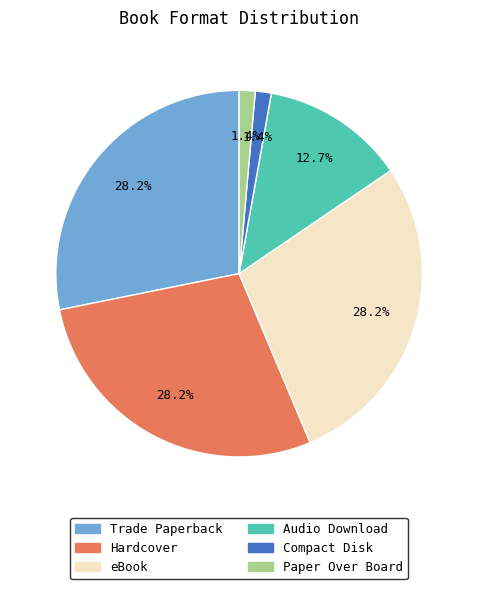

Is the sum of Compact Disk and Hardcover greater than half?

No